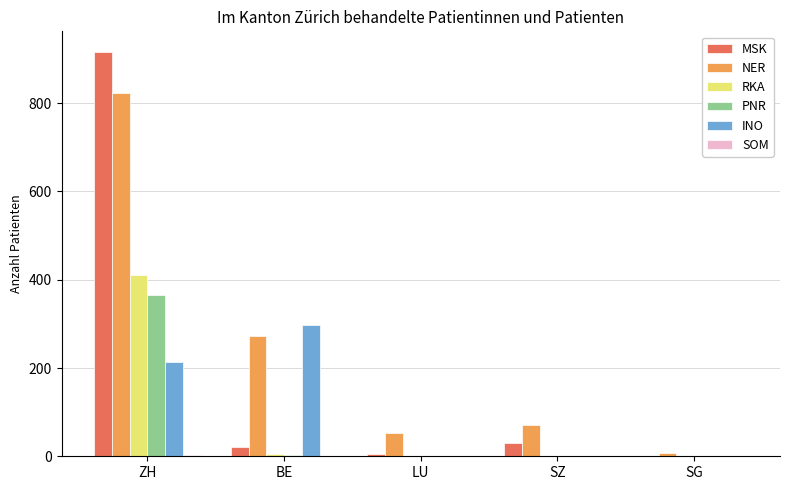

How many positive values does the MSK series have?

4